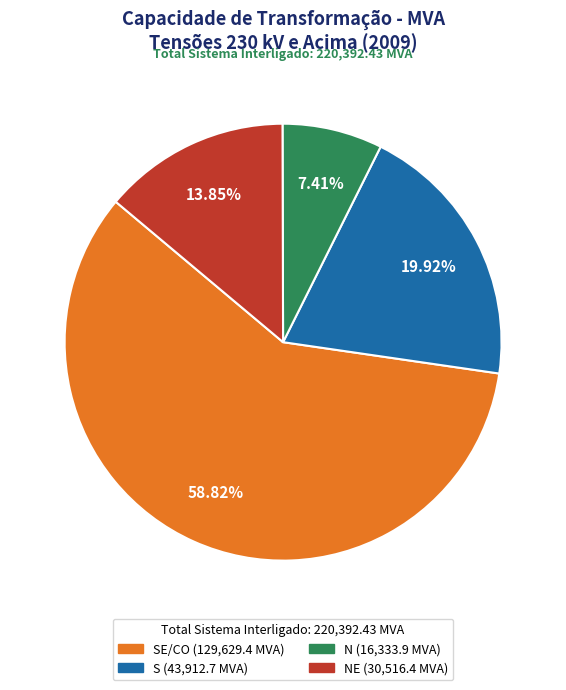

To the nearest percent, what is the average slice percentage?

25%